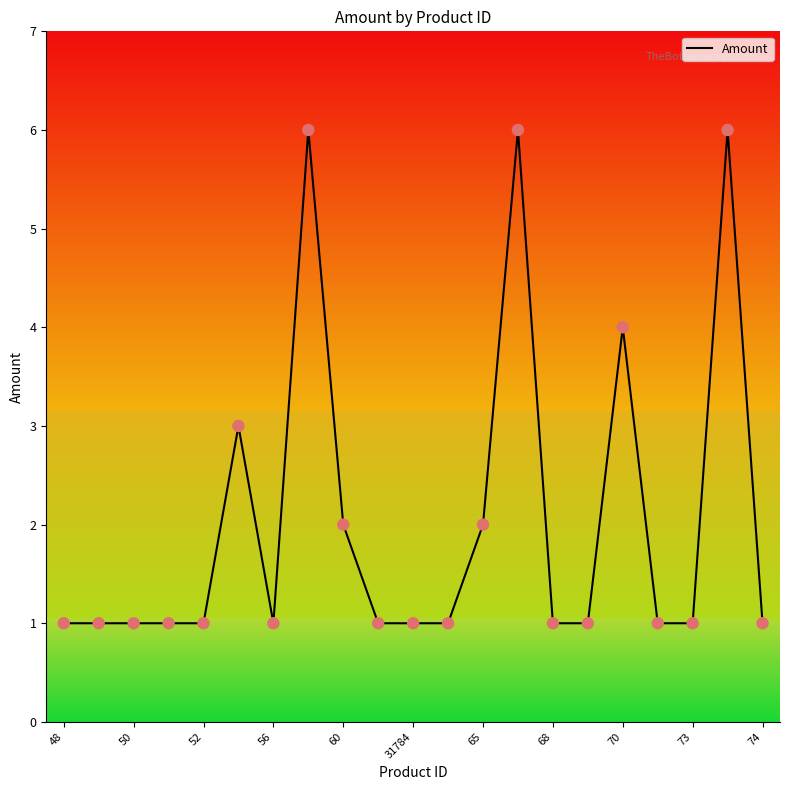

What is the difference between the maximum and minimum values?

5